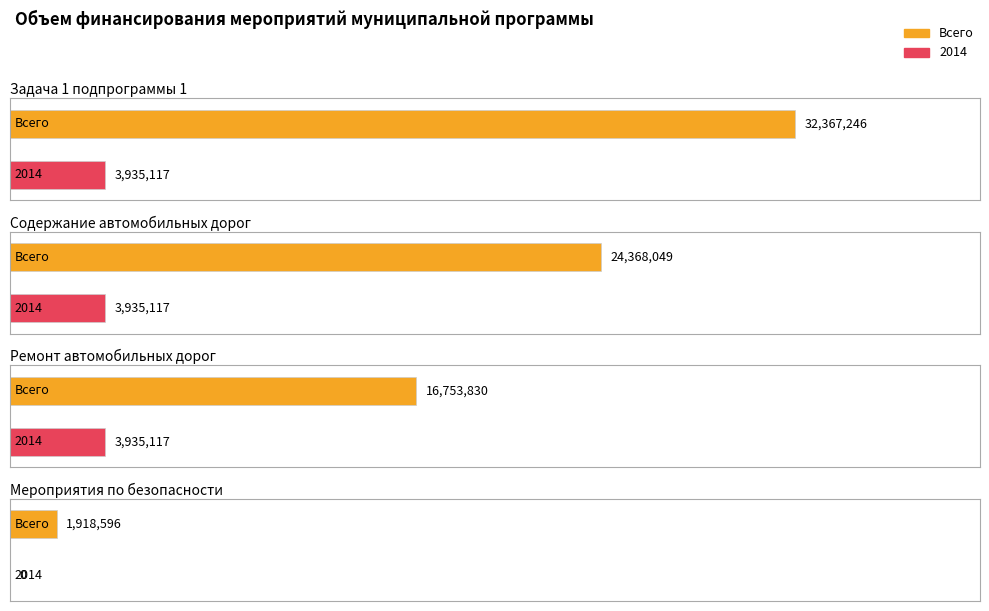

What are all the series names shown in the legend?

Всего, 2014